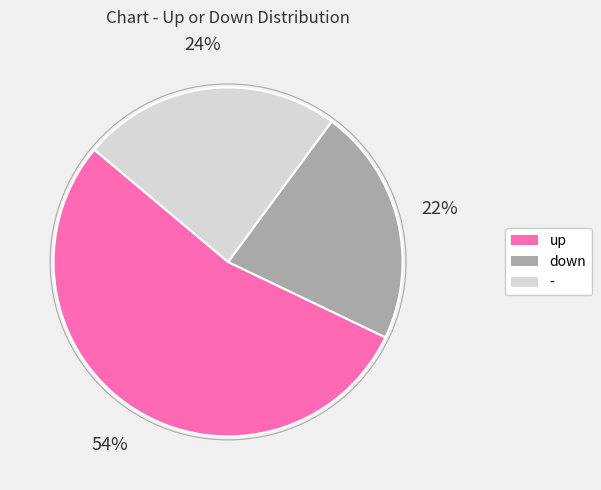

To the nearest percent, what portion does down represent?

22%